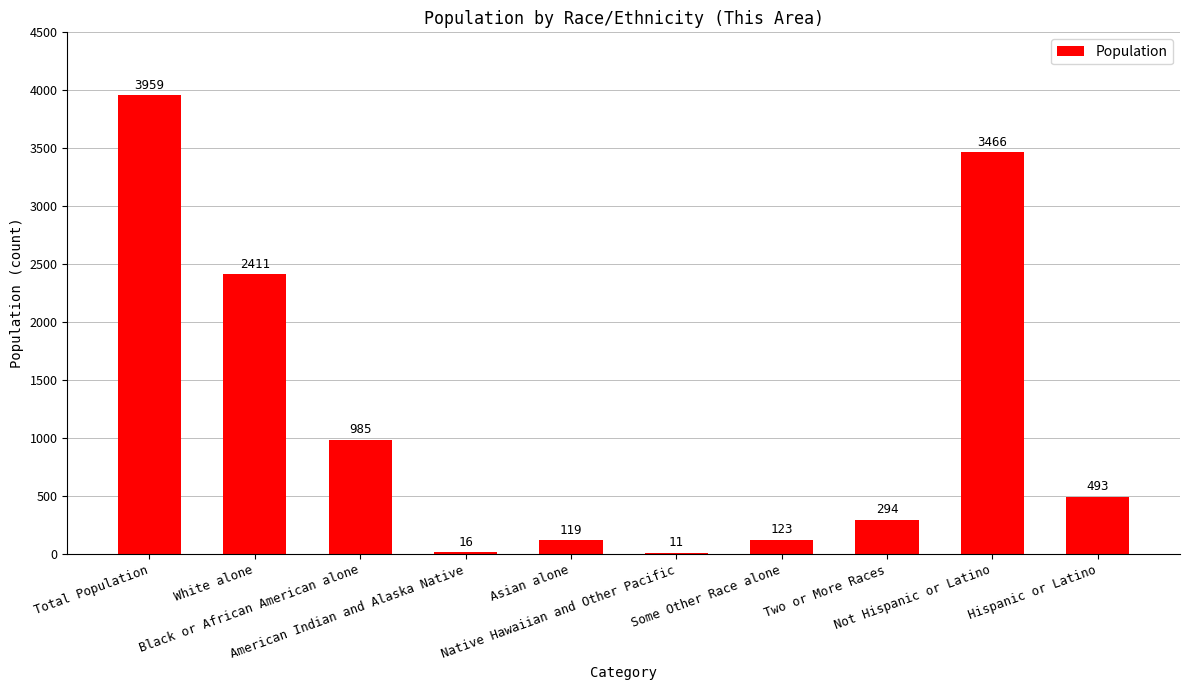

Where does the data first go above 493?

Total Population